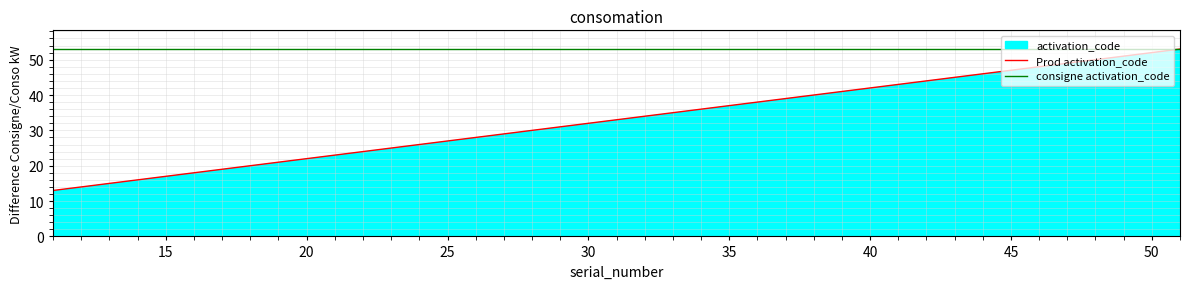

Which series has the widest spread of values?

Prod activation_code